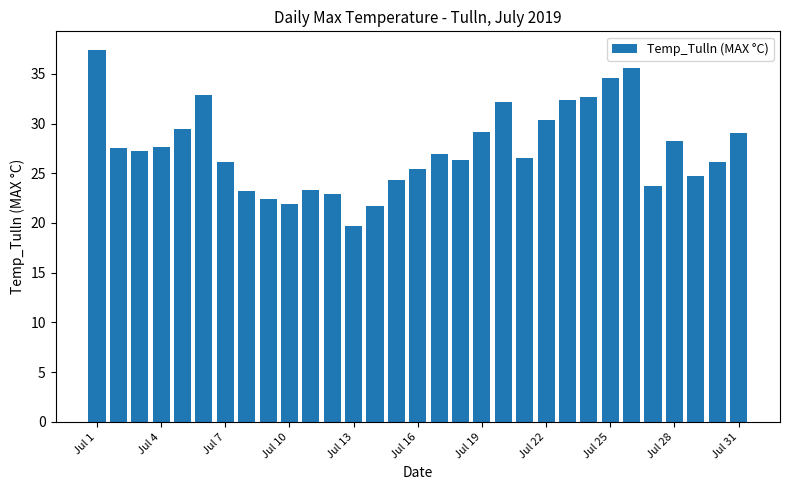

What is the average value?

27.5